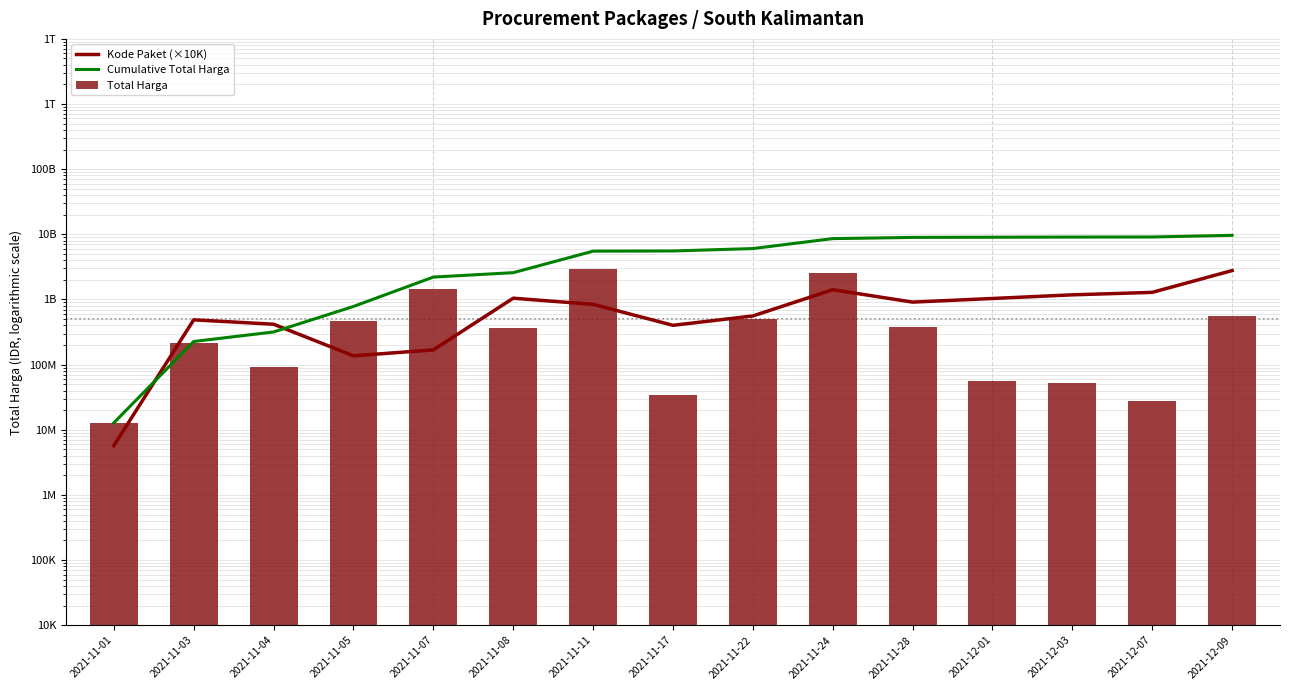

List the labels in order of Cumulative Total Harga value, smallest first.

2021-11-01, 2021-11-03, 2021-11-04, 2021-11-05, 2021-11-07, 2021-11-08, 2021-11-11, 2021-11-17, 2021-11-22, 2021-11-24, 2021-11-28, 2021-12-01, 2021-12-03, 2021-12-07, 2021-12-09